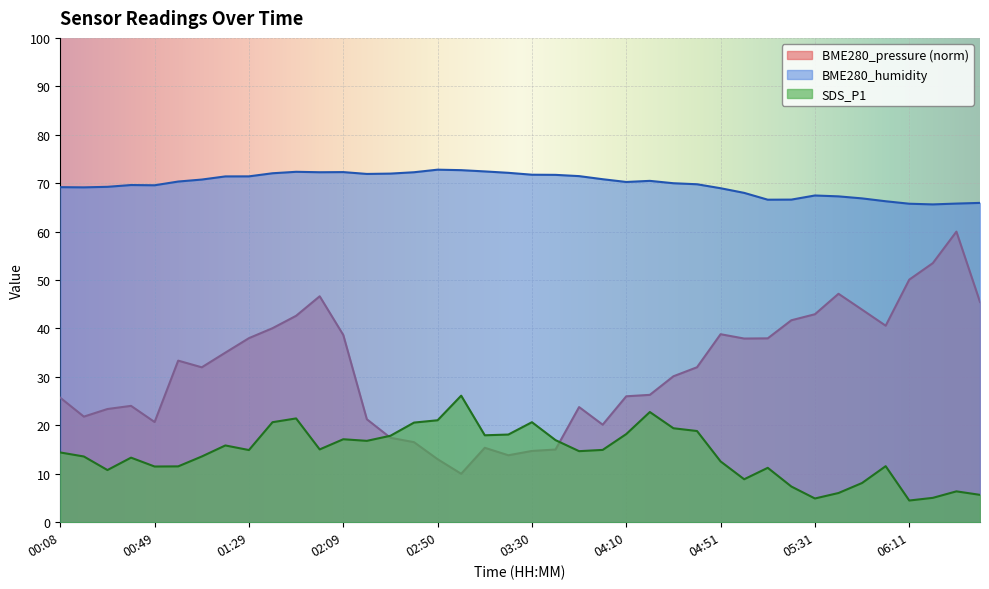

True or false: BME280_humidity has a value of 72.3 at 02:39.

True